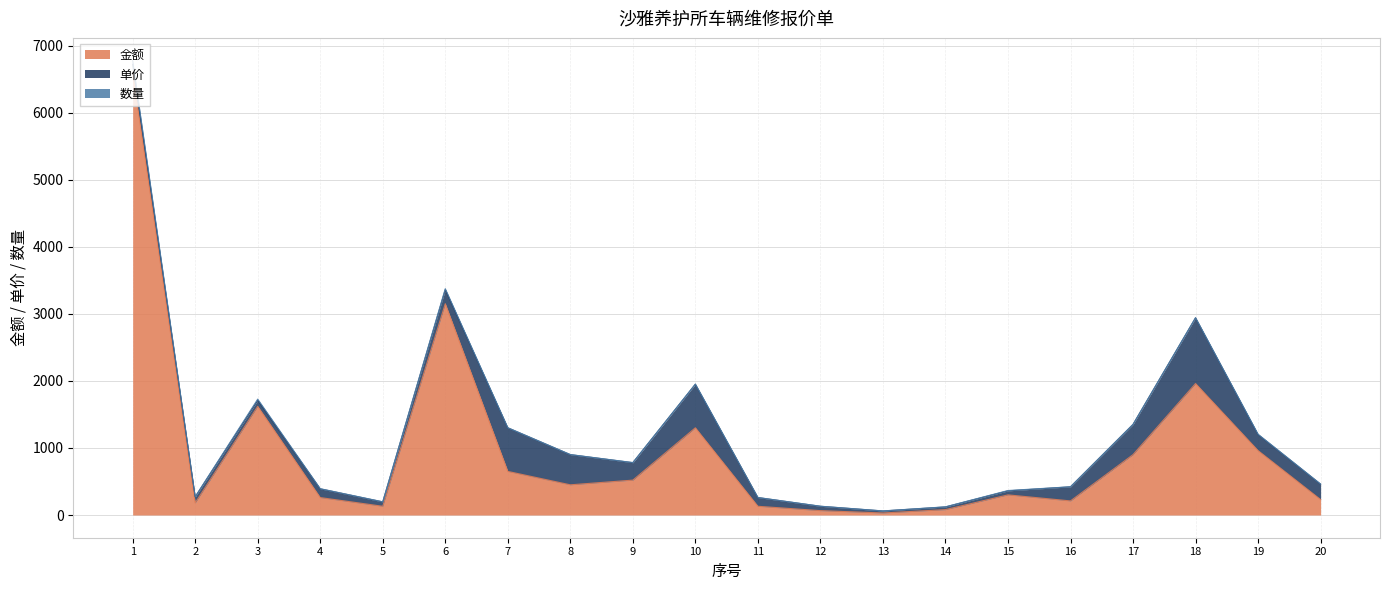

What is the value of the 单价 point at the 17th from the left?

450